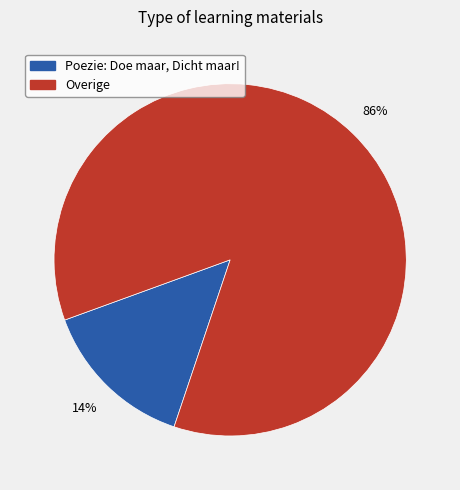

To the nearest percent, what is the average slice percentage?

50%